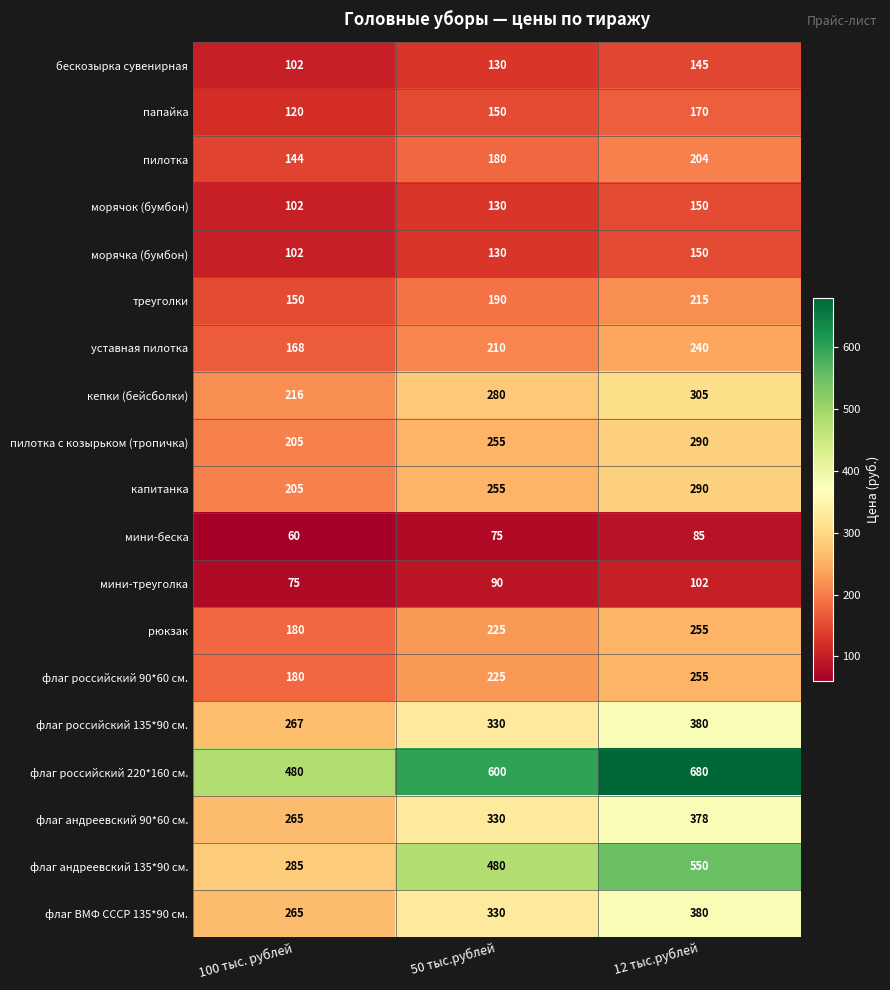

What is the difference between the пилотка values at 50 тыс.рублей and 12 тыс.рублей?

24